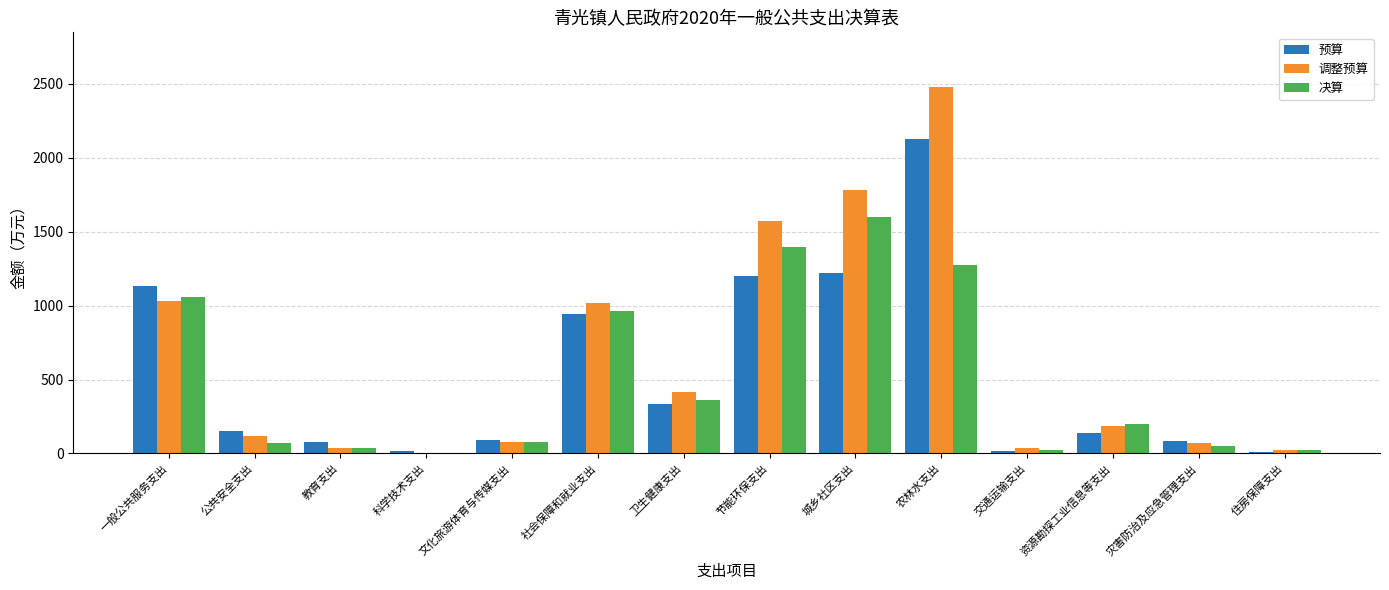

How many data points in 决算 are above 199?

7